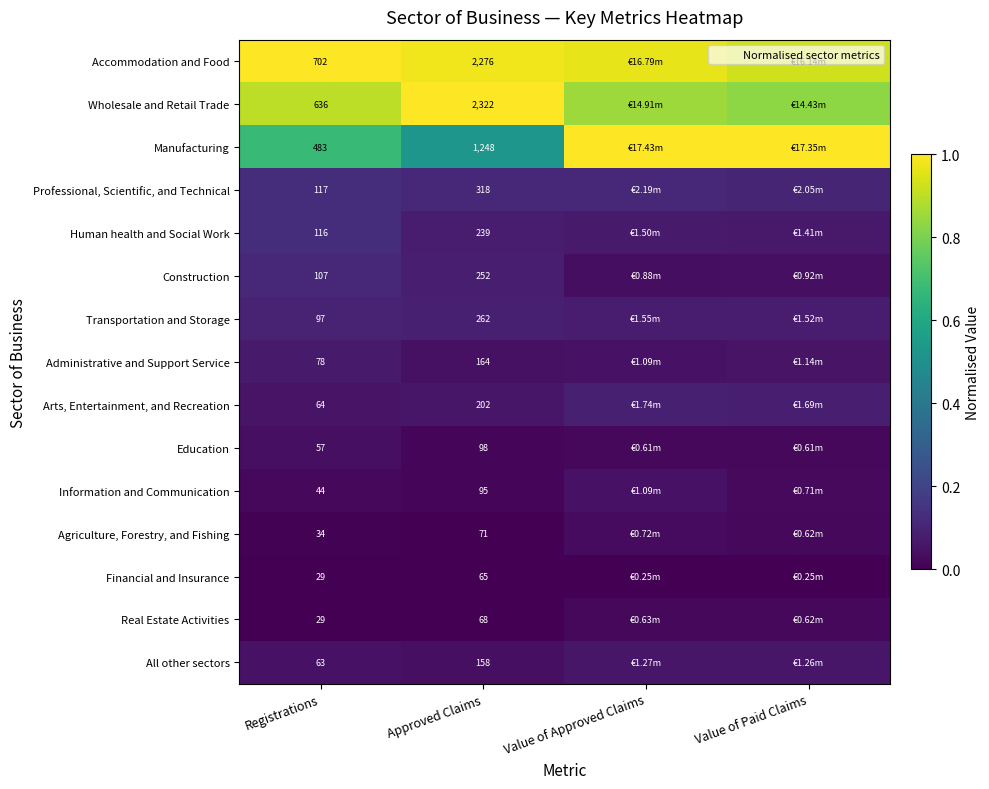

Which series changed the most between Approved Claims and Value of Approved Claims?

Manufacturing